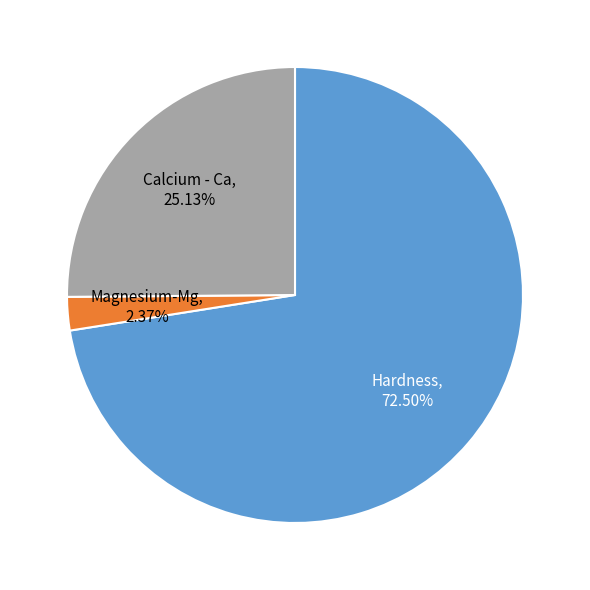

Approximately how many times larger is the value at Magnesium-Mg compared to Calcium - Ca?

0.1